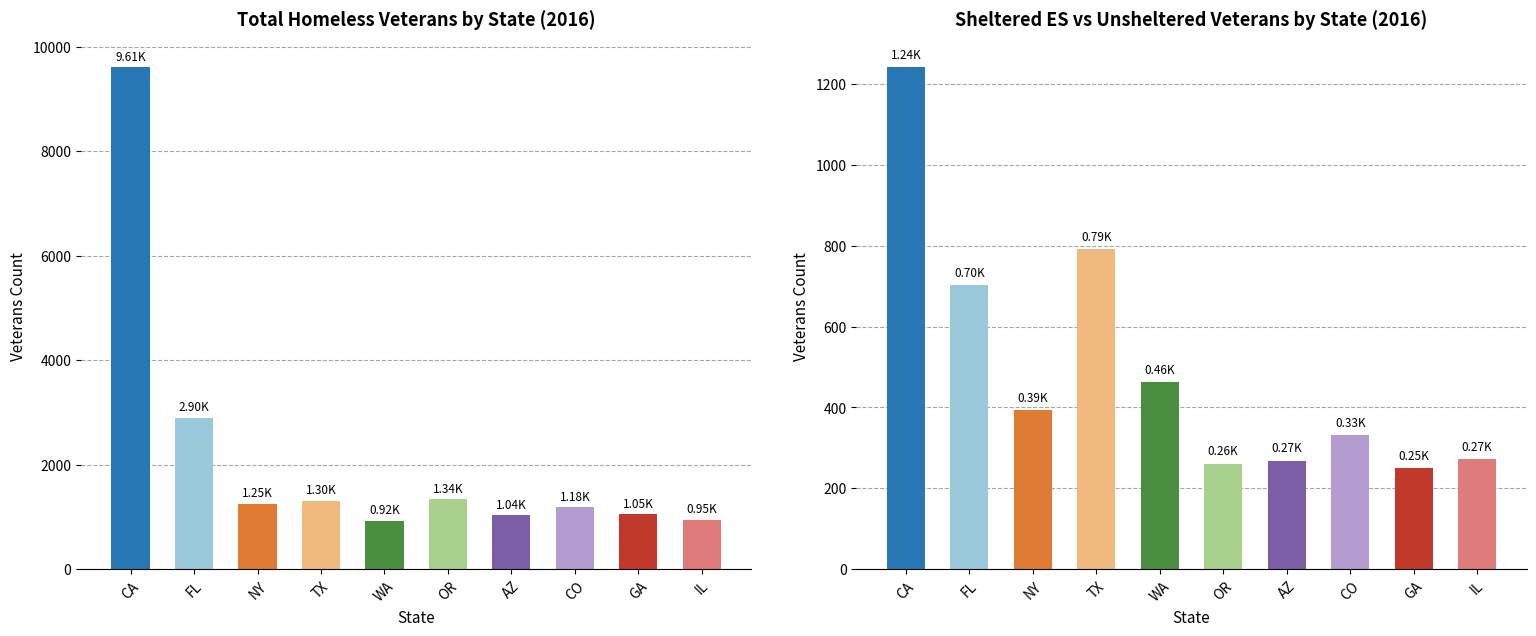

What is the sum of the Sheltered ES Veterans values at CO and WA?

794